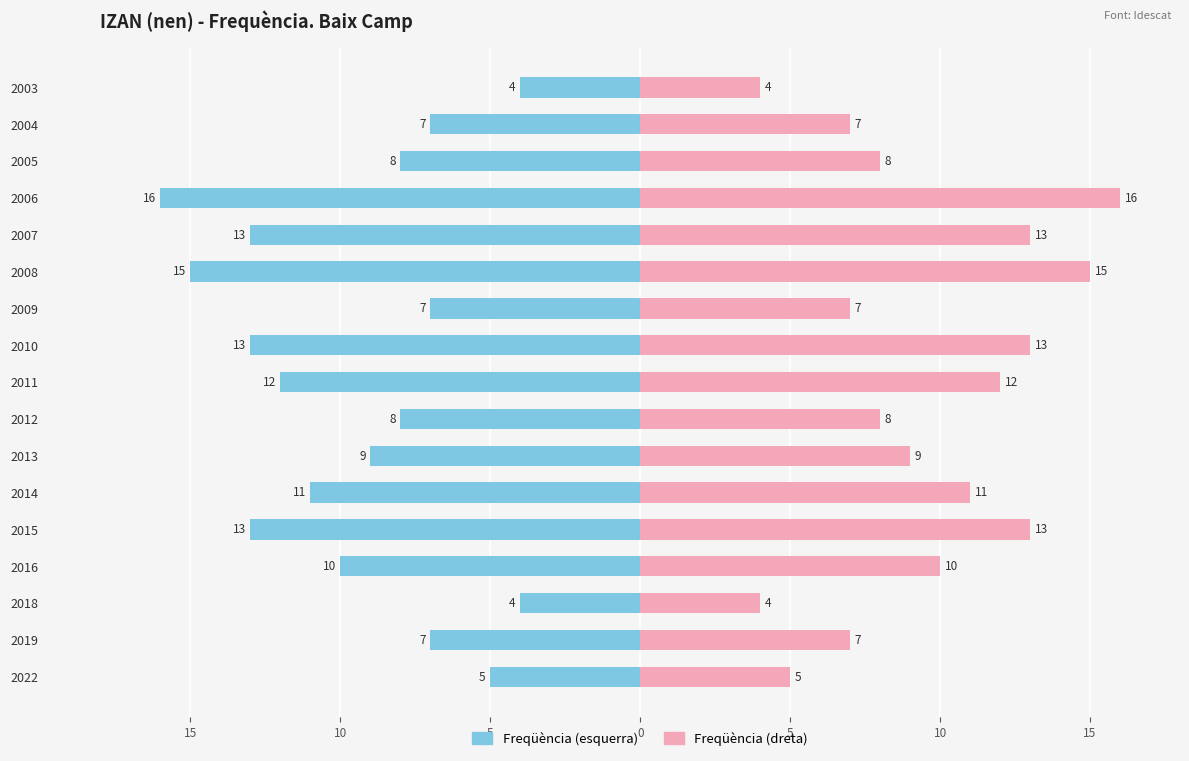

List the series in order of their overall mean, highest first.

Freqüència (dreta), Freqüència (esquerra)